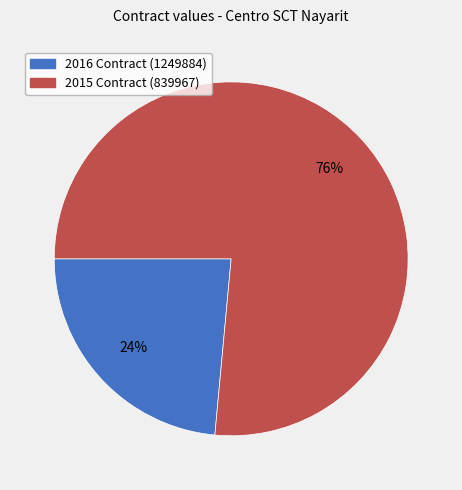

True or false: 2015 Contract (839967) accounts for 76% of the total.

True